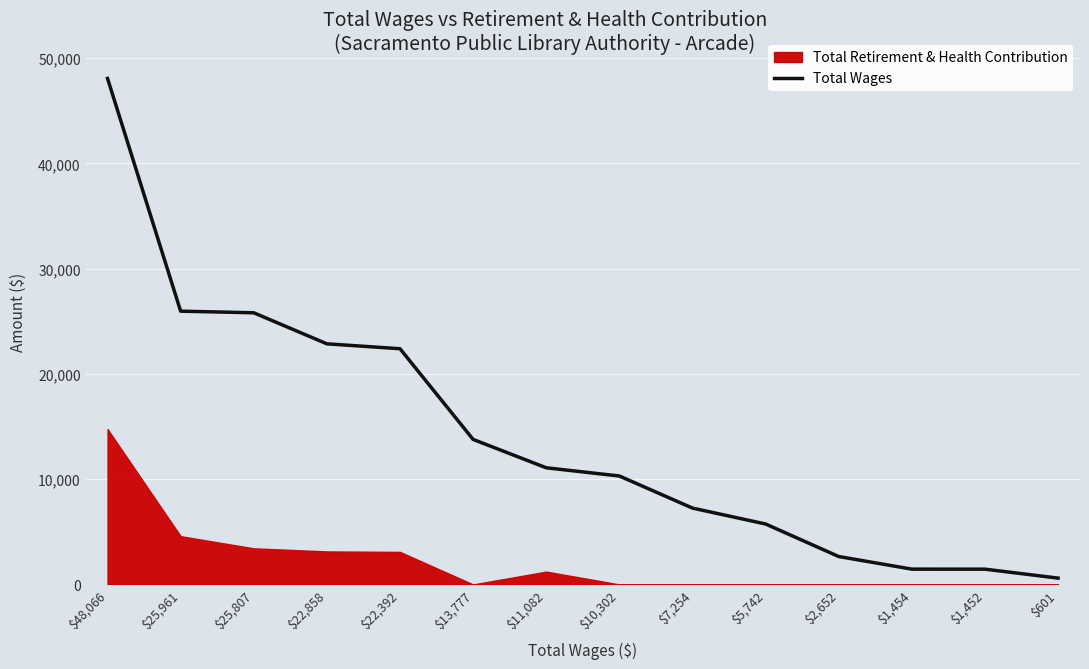

Where is the data nearest to the value 24333?

$25,807